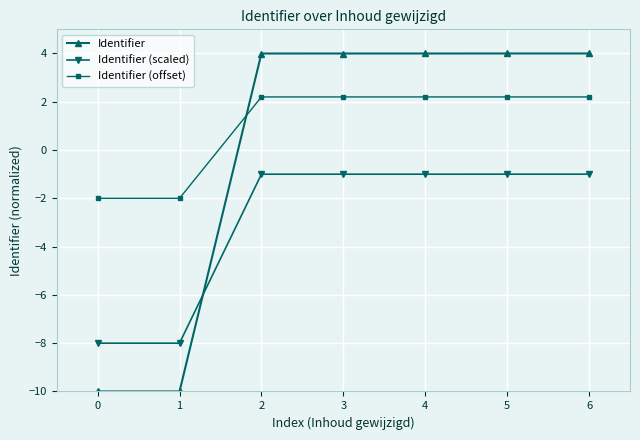

What is the approximate value of Identifier at 1?

-10.0